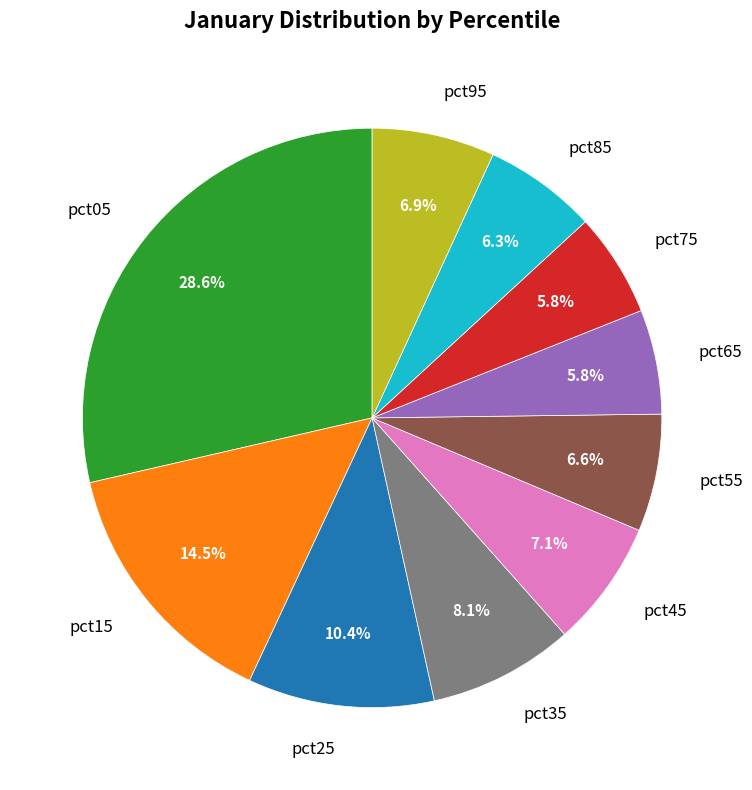

What is the ratio of the value at pct95 to the value at pct05?

0.2